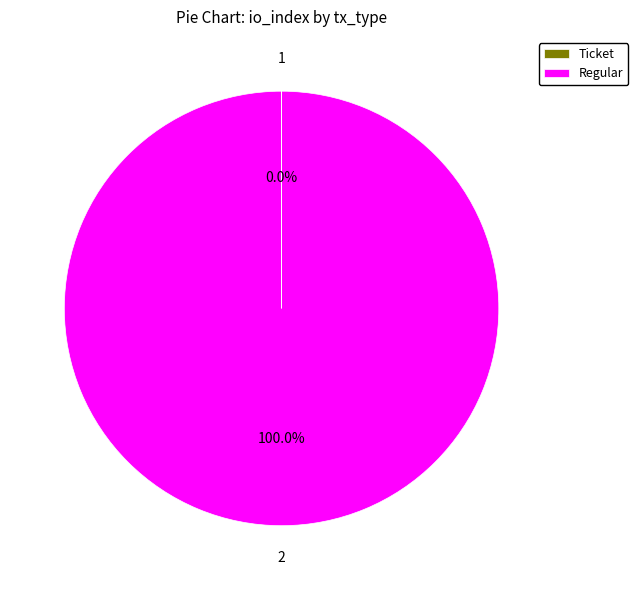

Does any single category account for the majority?

Yes